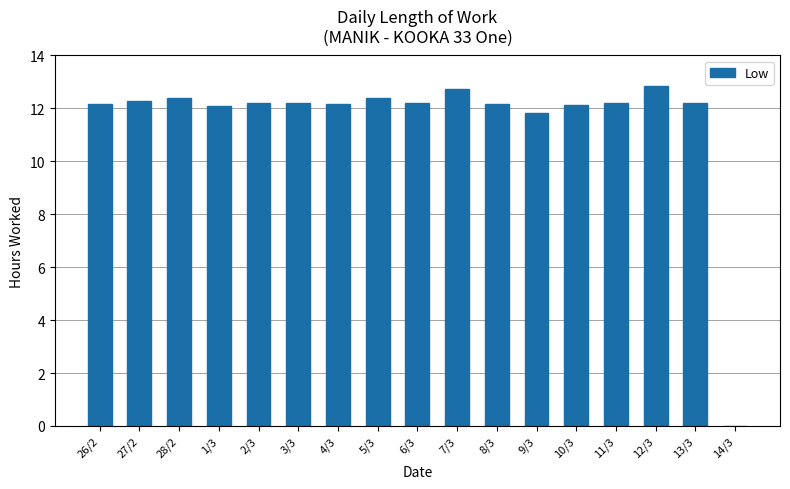

What is the sum of all values?

196.2